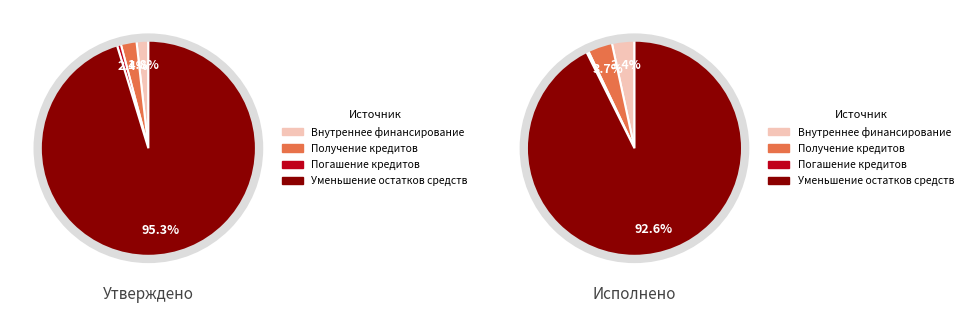

What portion of the pie excludes источники внутреннего финансирования?

96.6%